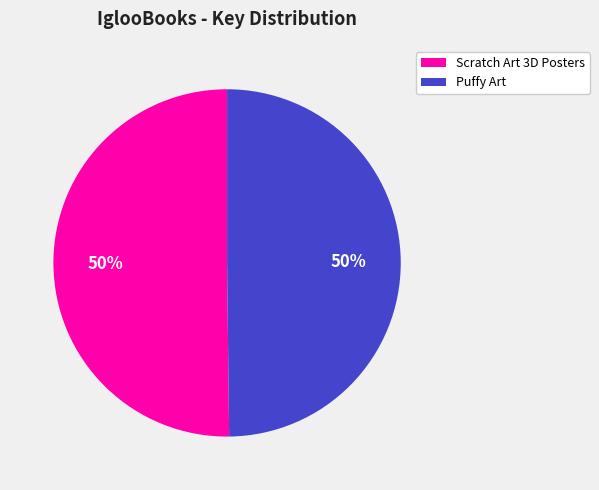

To the nearest percent, what is the average slice percentage?

50%